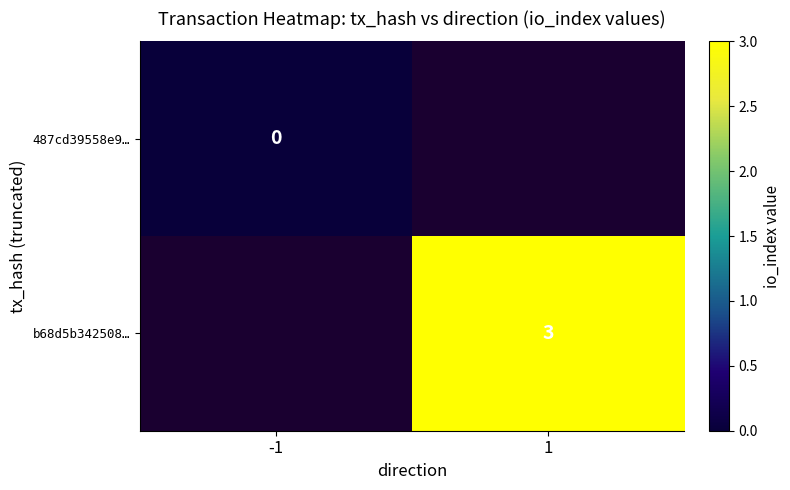

Is the value of 487cd39558e9… at -1 greater than the value of b68d5b342508… at 1?

No